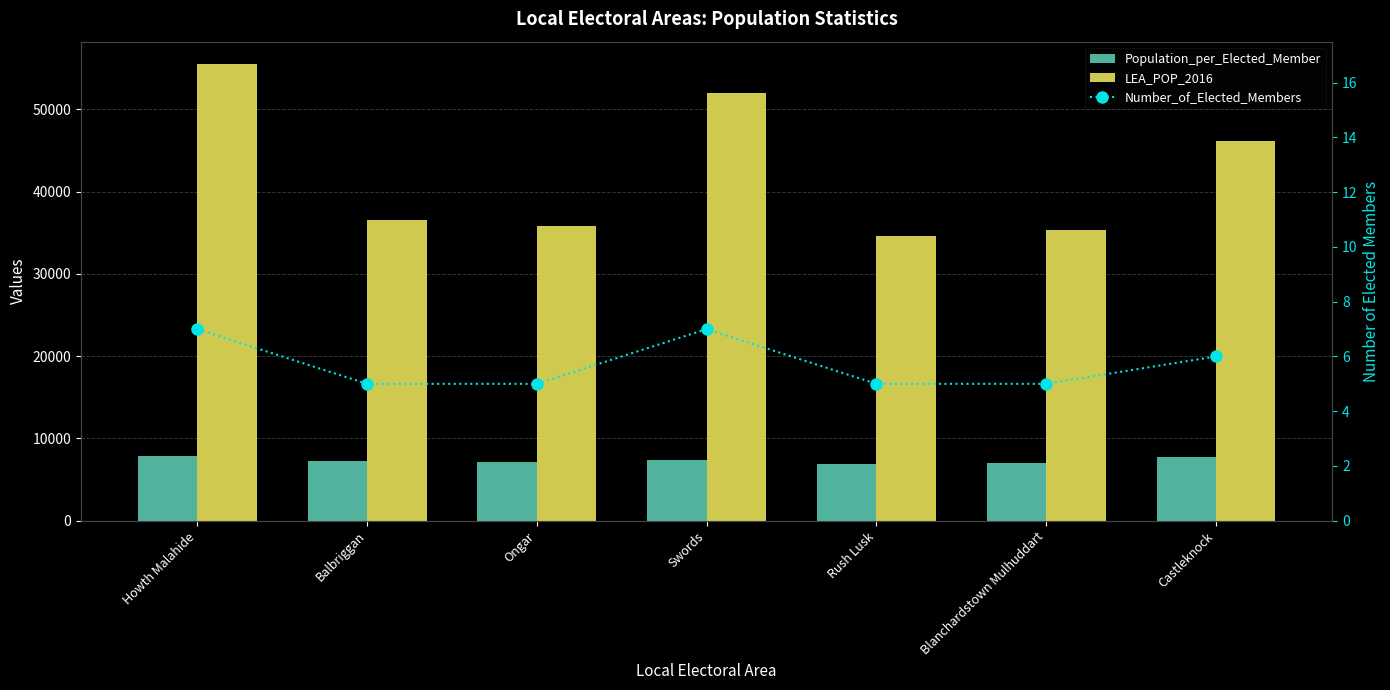

What is the value of the Number_of_Elected_Members bar at the 2nd from the left?

5